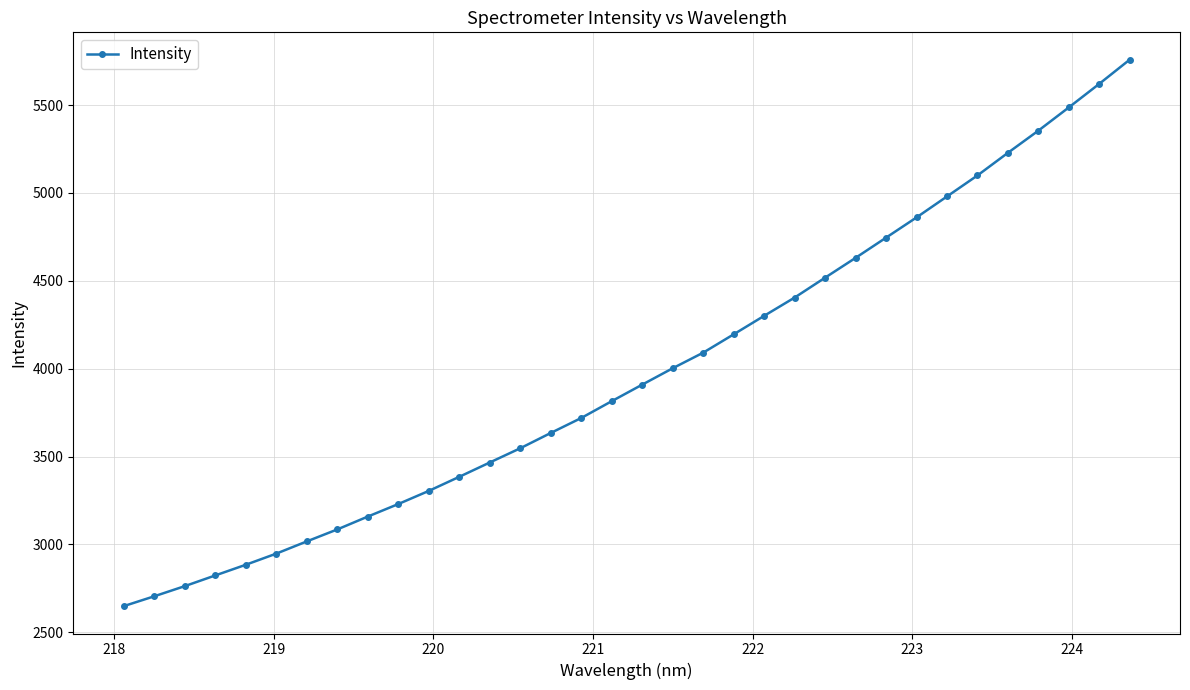

What is the smallest value displayed?

2648.6